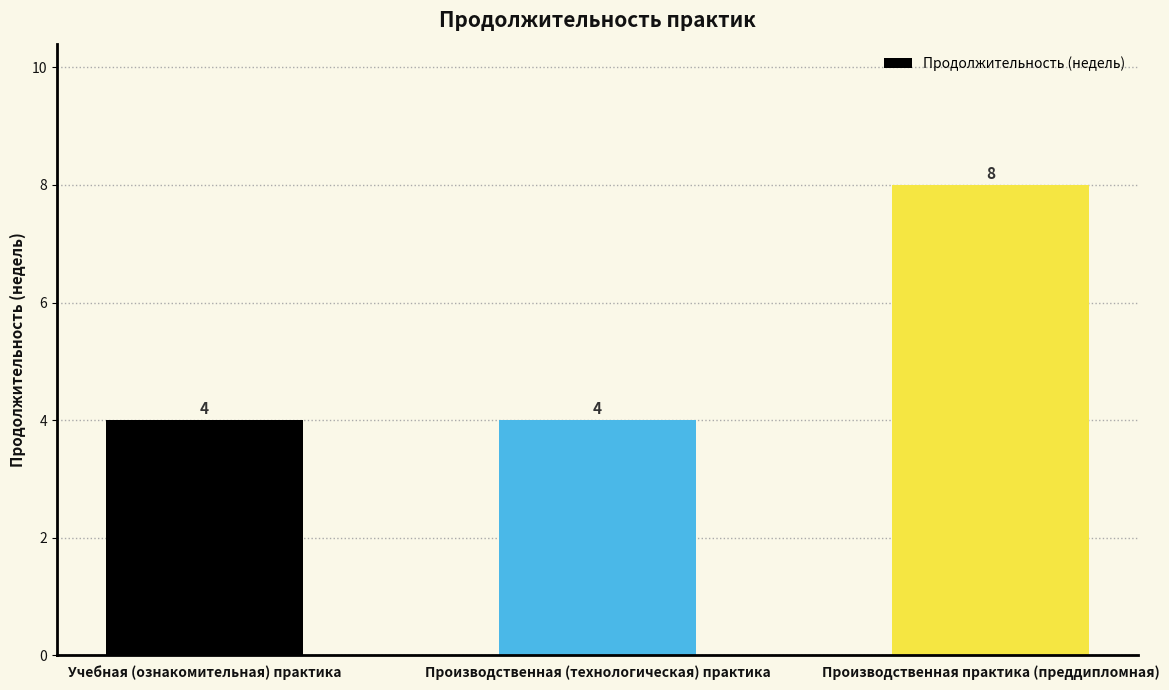

What position from the left is Производственная практика (преддипломная)?

3